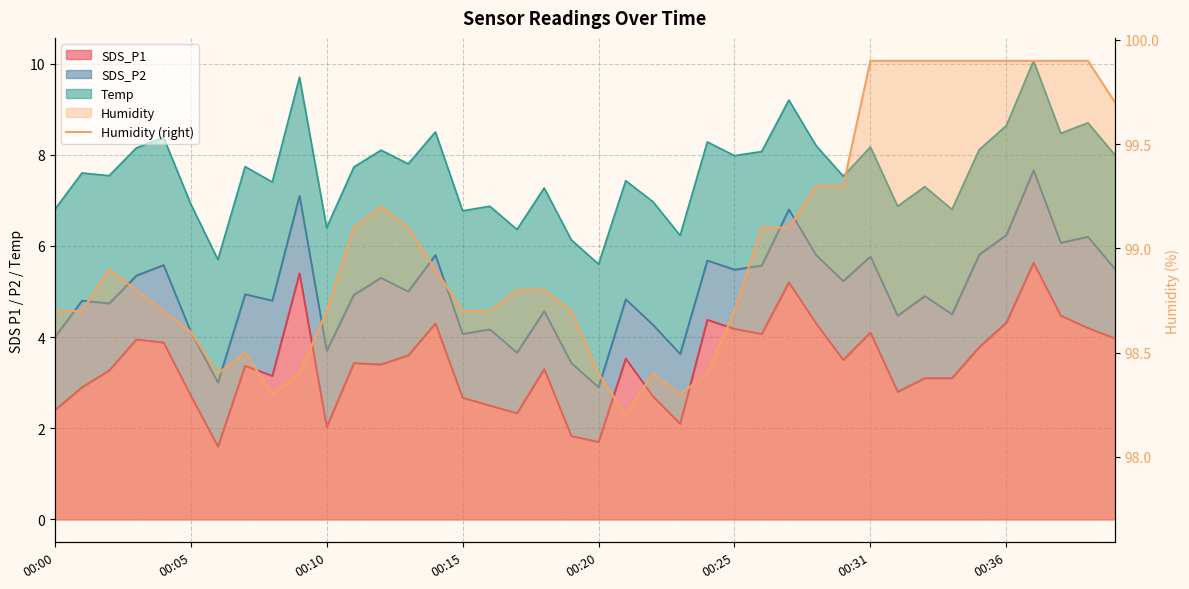

What is the greatest value displayed?

99.9